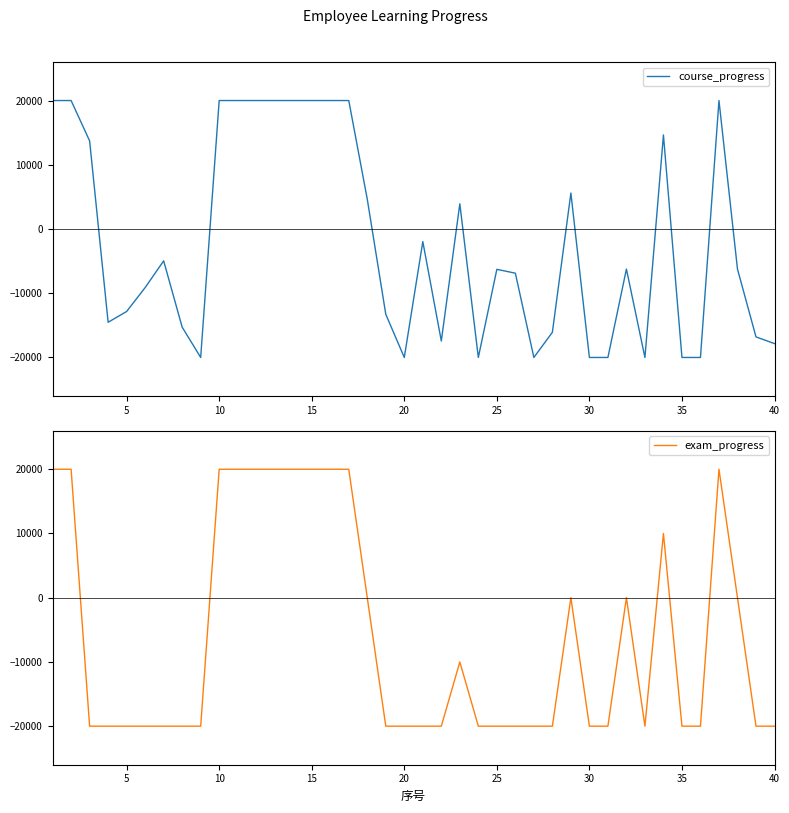

Reading left to right, what are all the values shown in this chart?

course_progress: 20000.0	20000.0	13720.0	-14520.0	-12840.0	-9120.0	-4960.0	-15280.0	-20000.0	20000.0	20000.0	20000.0	20000.0	20000.0	20000.0	20000.0	20000.0	4640.0	-13280.0	-20000.0	-1960.0	-17440.0	3920.0	-20000.0	-6280.0	-6880.0	-20000.0	-16080.0	5600.0	-20000.0	-20000.0	-6240.0	-20000.0	14640.0	-20000.0	-20000.0	20000.0	-6240.0	-16800.0	-17840.0
exam_progress: 20000.0	20000.0	-20000.0	-20000.0	-20000.0	-20000.0	-20000.0	-20000.0	-20000.0	20000.0	20000.0	20000.0	20000.0	20000.0	20000.0	20000.0	20000.0	0.0	-20000.0	-20000.0	-20000.0	-20000.0	-10000.0	-20000.0	-20000.0	-20000.0	-20000.0	-20000.0	0.0	-20000.0	-20000.0	0.0	-20000.0	10000.0	-20000.0	-20000.0	20000.0	0.0	-20000.0	-20000.0